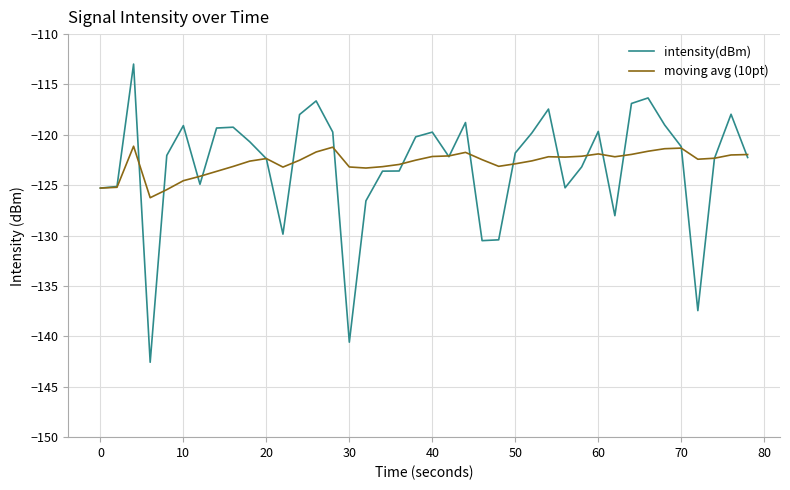

List the series in order of their peak value, lowest first.

moving avg (10pt), intensity(dBm)